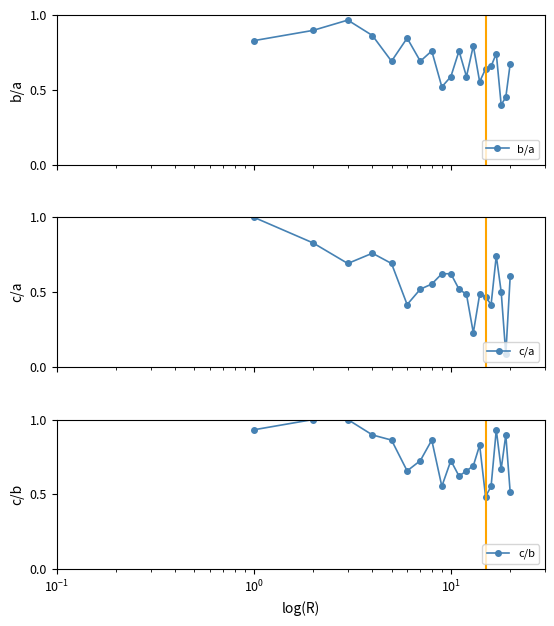

True or false: b/a has more than 0 points higher than both neighbors.

True